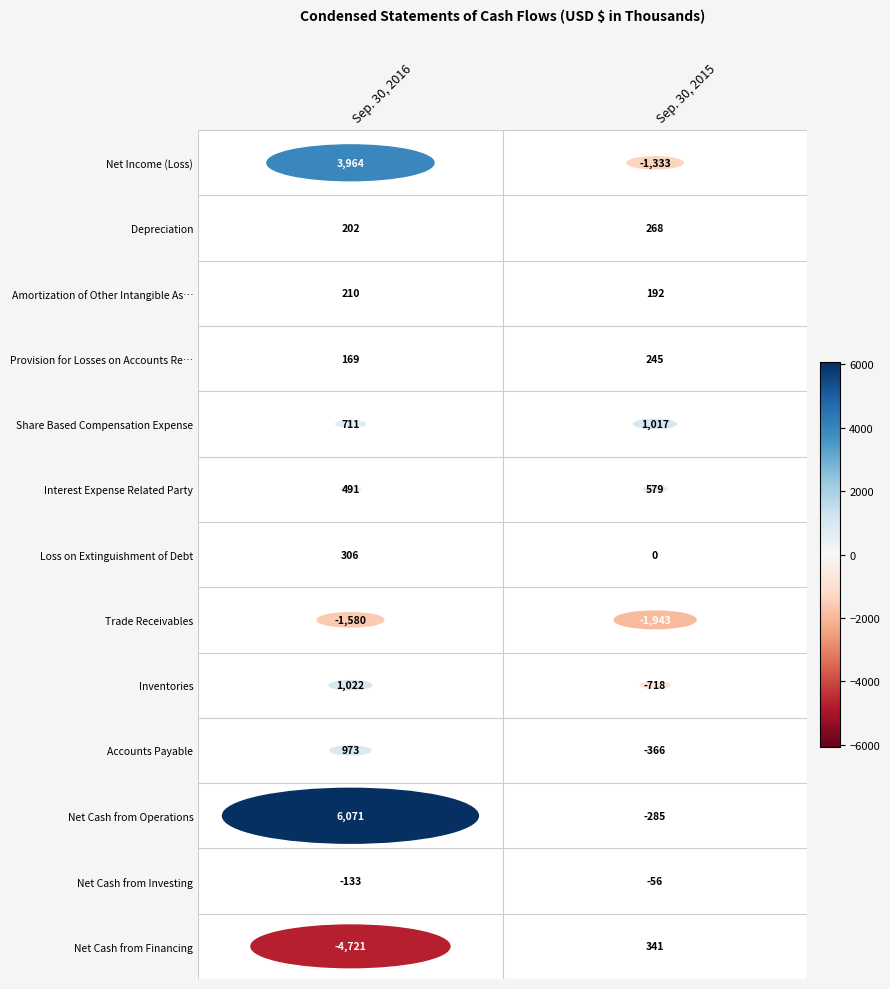

Which series changed the most between Sep. 30, 2016 and Sep. 30, 2015?

Net Cash from Operations